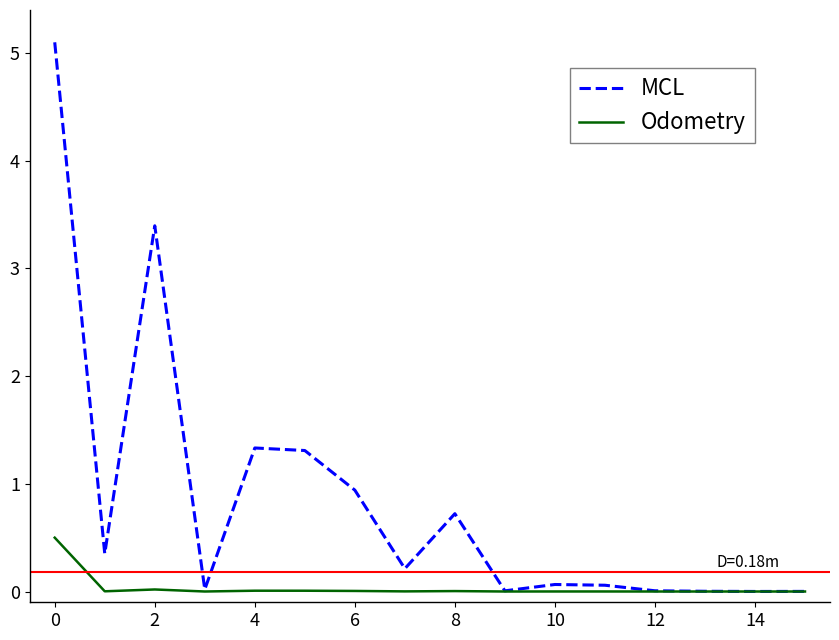

Which series has the widest spread of values?

MCL